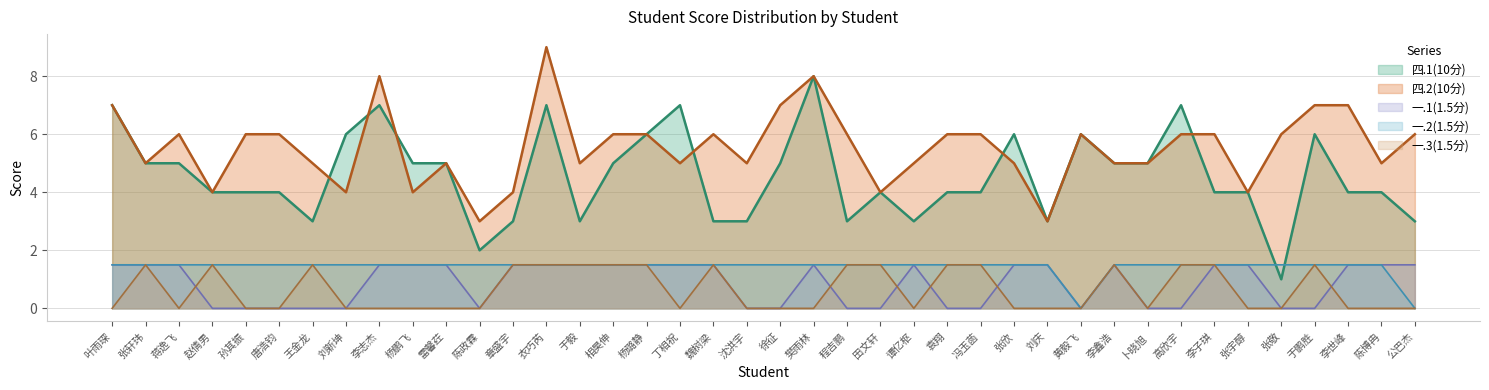

Reading right to left, extract all data points from this chart.

四.1(10分): 公巴杰=3.0	陈博冉=4.0	李世峰=4.0	于鹏胜=6.0	张敬=1.0	张宇醇=4.0	李子琪=4.0	高欣宇=7.0	卜晓旭=5.0	李鑫浩=5.0	黄毅飞=6.0	刘庆=3.0	张欣=6.0	冯玉菡=4.0	袁翔=4.0	谭亿枢=3.0	田文轩=4.0	程吉鹏=3.0	樊雨林=8.0	徐征=5.0	沈洪宇=3.0	魏树梁=3.0	丁相祝=7.0	杨璐静=6.0	相昊伸=5.0	于毅=3.0	衣巧芮=7.0	章盛宇=3.0	陈政霖=2.0	雷馨荭=5.0	杨鹏飞=5.0	李志杰=7.0	刘新坤=6.0	王金龙=3.0	唐浩钧=4.0	孙其振=4.0	赵倩男=4.0	蒋逸飞=5.0	张轩玮=5.0	叶雨琛=7.0
四.2(10分): 公巴杰=6.0	陈博冉=5.0	李世峰=7.0	于鹏胜=7.0	张敬=6.0	张宇醇=4.0	李子琪=6.0	高欣宇=6.0	卜晓旭=5.0	李鑫浩=5.0	黄毅飞=6.0	刘庆=3.0	张欣=5.0	冯玉菡=6.0	袁翔=6.0	谭亿枢=5.0	田文轩=4.0	程吉鹏=6.0	樊雨林=8.0	徐征=7.0	沈洪宇=5.0	魏树梁=6.0	丁相祝=5.0	杨璐静=6.0	相昊伸=6.0	于毅=5.0	衣巧芮=9.0	章盛宇=4.0	陈政霖=3.0	雷馨荭=5.0	杨鹏飞=4.0	李志杰=8.0	刘新坤=4.0	王金龙=5.0	唐浩钧=6.0	孙其振=6.0	赵倩男=4.0	蒋逸飞=6.0	张轩玮=5.0	叶雨琛=7.0
一.1(1.5分): 公巴杰=1.5	陈博冉=1.5	李世峰=1.5	于鹏胜=0.0	张敬=0.0	张宇醇=1.5	李子琪=1.5	高欣宇=0.0	卜晓旭=0.0	李鑫浩=1.5	黄毅飞=0.0	刘庆=1.5	张欣=1.5	冯玉菡=0.0	袁翔=0.0	谭亿枢=1.5	田文轩=0.0	程吉鹏=0.0	樊雨林=1.5	徐征=0.0	沈洪宇=0.0	魏树梁=1.5	丁相祝=1.5	杨璐静=1.5	相昊伸=1.5	于毅=1.5	衣巧芮=1.5	章盛宇=1.5	陈政霖=0.0	雷馨荭=1.5	杨鹏飞=1.5	李志杰=1.5	刘新坤=0.0	王金龙=0.0	唐浩钧=0.0	孙其振=0.0	赵倩男=0.0	蒋逸飞=1.5	张轩玮=1.5	叶雨琛=1.5
一.2(1.5分): 公巴杰=0.0	陈博冉=1.5	李世峰=1.5	于鹏胜=1.5	张敬=1.5	张宇醇=1.5	李子琪=1.5	高欣宇=1.5	卜晓旭=1.5	李鑫浩=1.5	黄毅飞=0.0	刘庆=1.5	张欣=1.5	冯玉菡=1.5	袁翔=1.5	谭亿枢=1.5	田文轩=1.5	程吉鹏=1.5	樊雨林=1.5	徐征=1.5	沈洪宇=1.5	魏树梁=1.5	丁相祝=1.5	杨璐静=1.5	相昊伸=1.5	于毅=1.5	衣巧芮=1.5	章盛宇=1.5	陈政霖=1.5	雷馨荭=1.5	杨鹏飞=1.5	李志杰=1.5	刘新坤=1.5	王金龙=1.5	唐浩钧=1.5	孙其振=1.5	赵倩男=1.5	蒋逸飞=1.5	张轩玮=1.5	叶雨琛=1.5
一.3(1.5分): 公巴杰=0.0	陈博冉=0.0	李世峰=0.0	于鹏胜=1.5	张敬=0.0	张宇醇=0.0	李子琪=1.5	高欣宇=1.5	卜晓旭=0.0	李鑫浩=1.5	黄毅飞=0.0	刘庆=0.0	张欣=0.0	冯玉菡=1.5	袁翔=1.5	谭亿枢=0.0	田文轩=1.5	程吉鹏=1.5	樊雨林=0.0	徐征=0.0	沈洪宇=0.0	魏树梁=1.5	丁相祝=0.0	杨璐静=1.5	相昊伸=1.5	于毅=1.5	衣巧芮=1.5	章盛宇=1.5	陈政霖=0.0	雷馨荭=0.0	杨鹏飞=0.0	李志杰=0.0	刘新坤=0.0	王金龙=1.5	唐浩钧=0.0	孙其振=0.0	赵倩男=1.5	蒋逸飞=0.0	张轩玮=1.5	叶雨琛=0.0